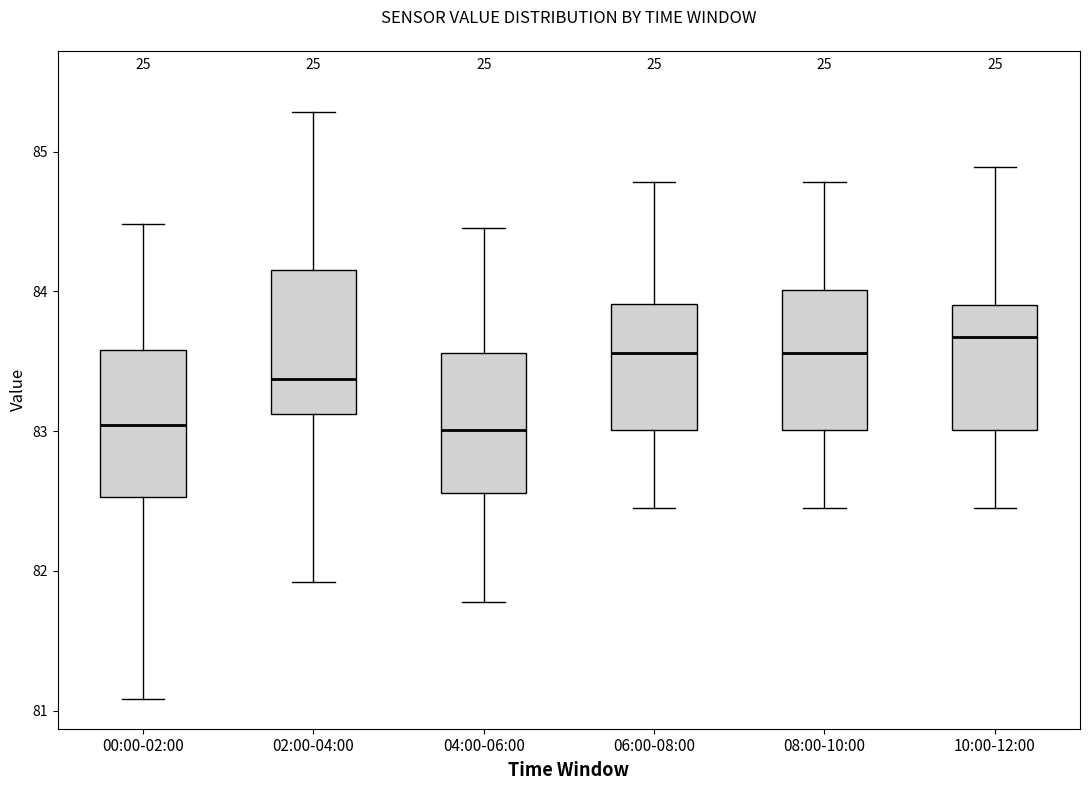

Where is the upper edge of the box for 06:00-08:00 on the y-axis? The values are not printed on the chart, so give them approximately, as read against the axis.

83.9